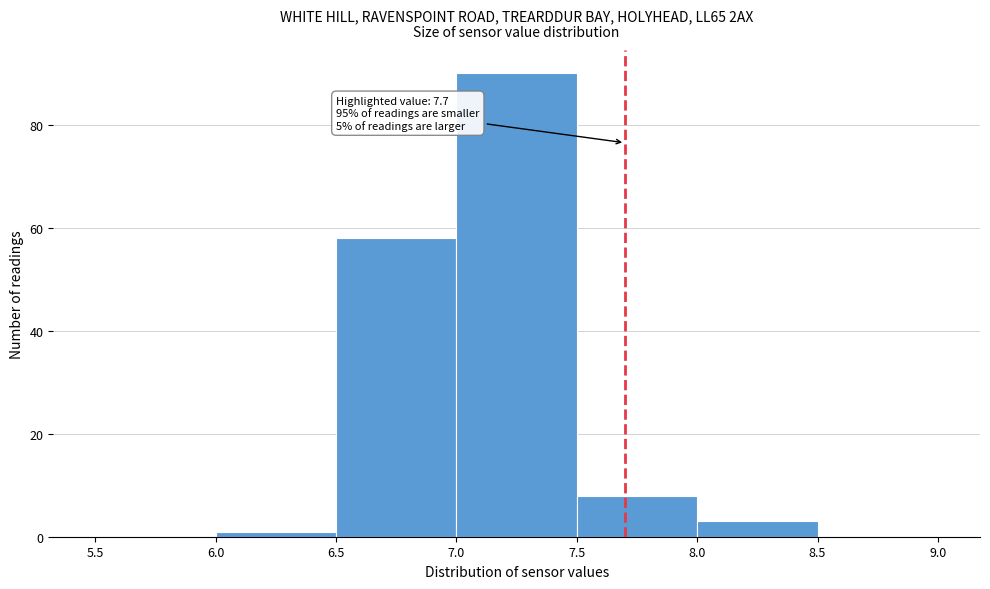

Over which range of the x-axis is the bar tallest?

7.0 to 7.5